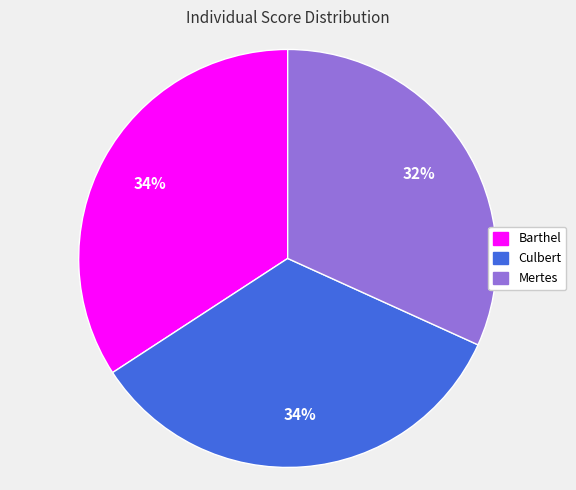

What is the ratio of the value at Barthel to the value at Mertes?

1.1